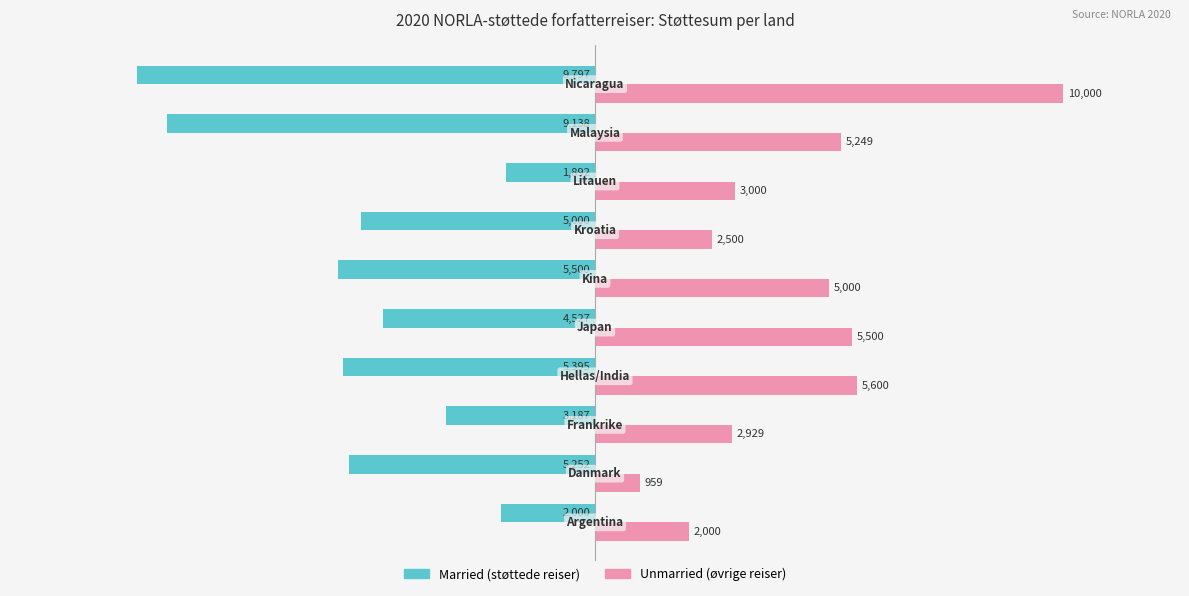

What is the maximum value shown in the chart?

10000